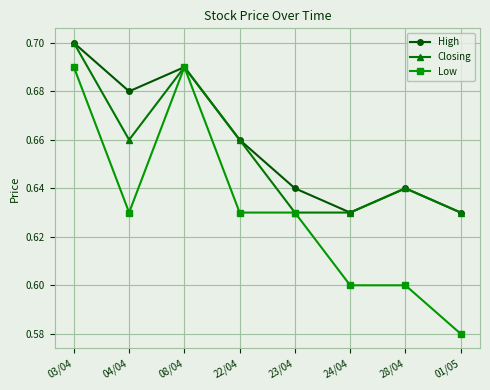

Count the High values in the range 0 to 1.

8